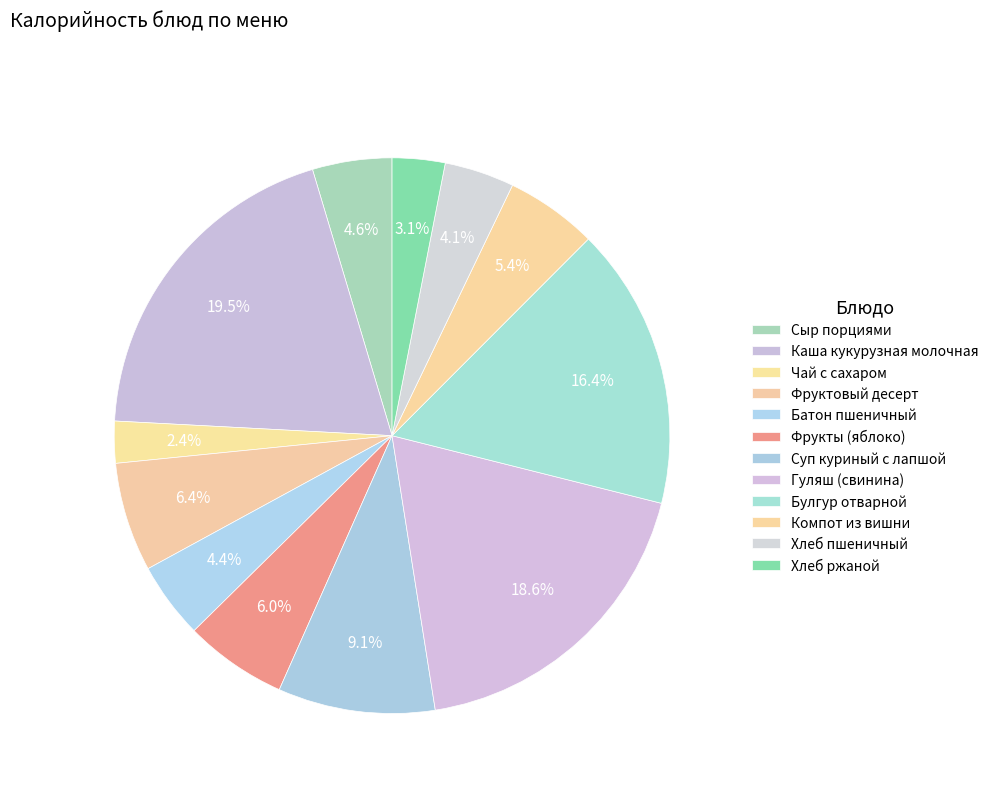

Is there a majority slice in this chart?

No